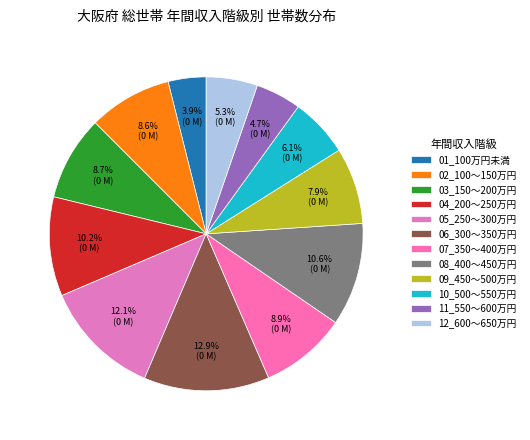

To the nearest percent, what is the difference between the largest and smallest slice percentages?

9%